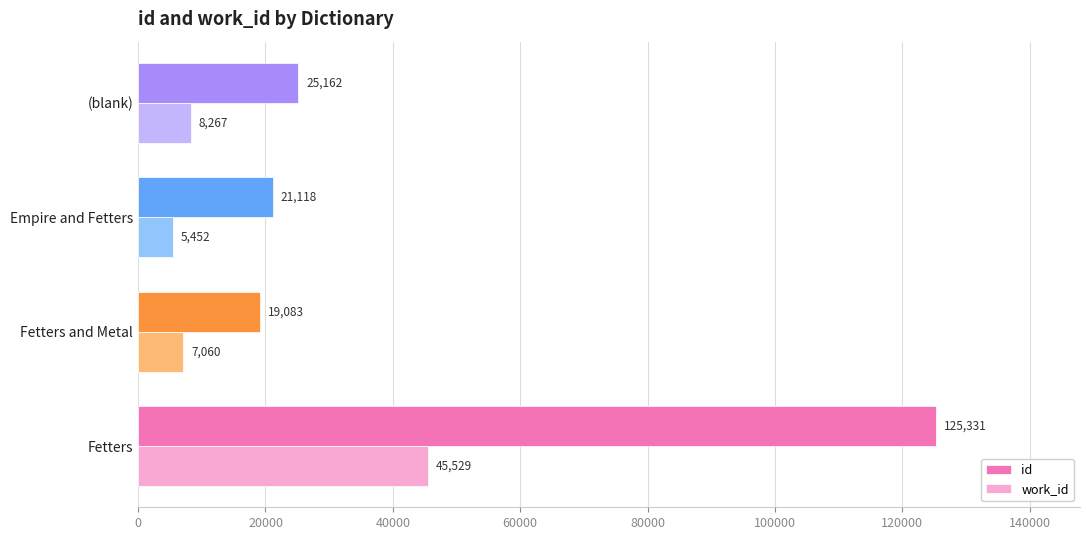

Which series has the largest range (max minus min)?

id